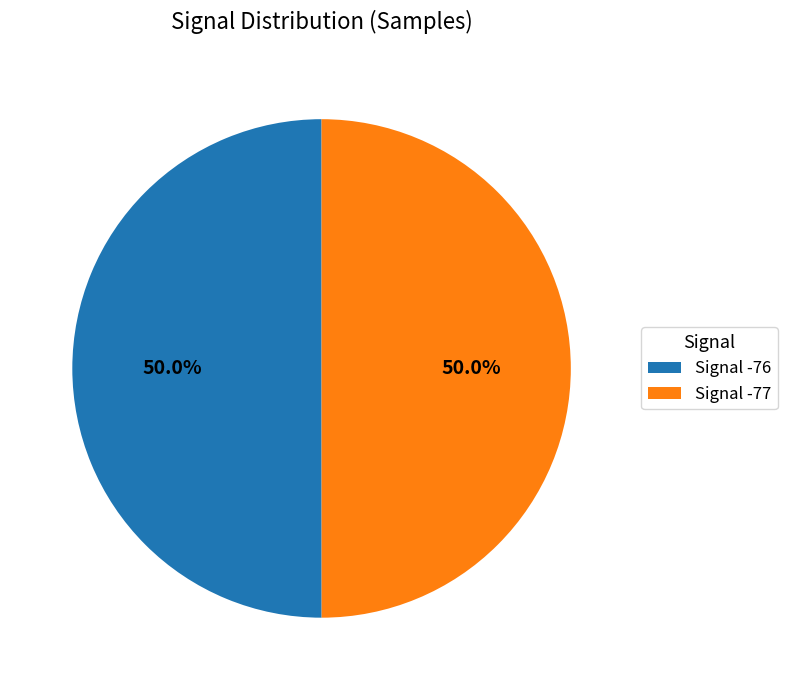

How much of the chart is everything except Signal -76?

50.0%